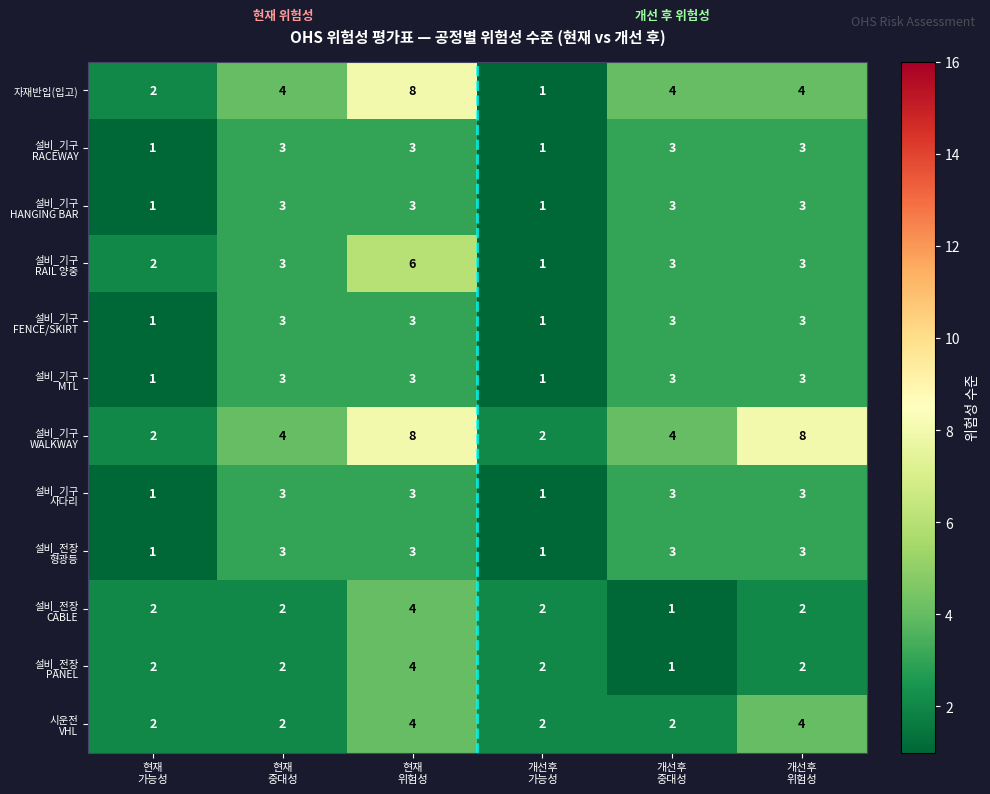

Count the number of categories in the chart.

6